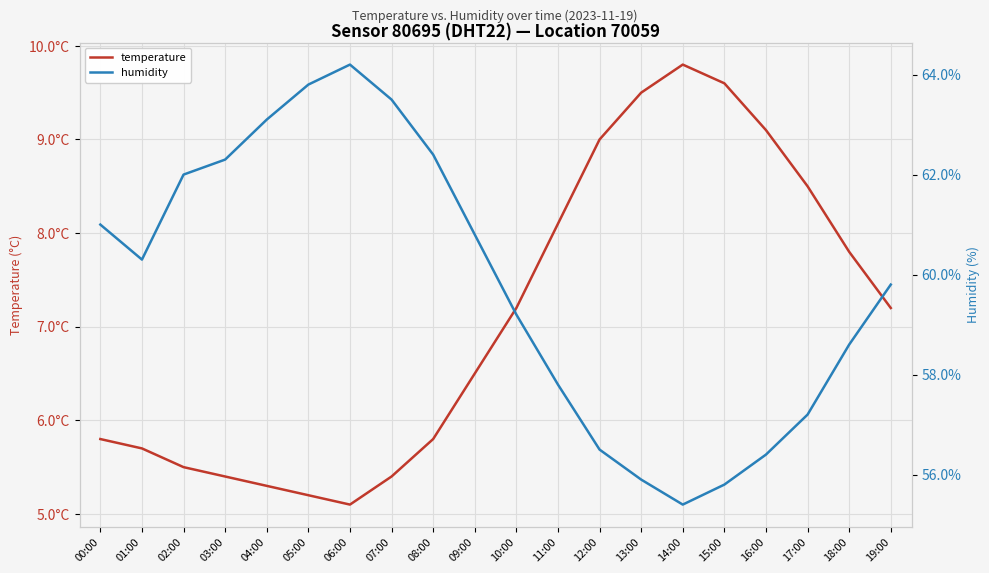

What is the value of the humidity point at the 8th from the left?

63.5